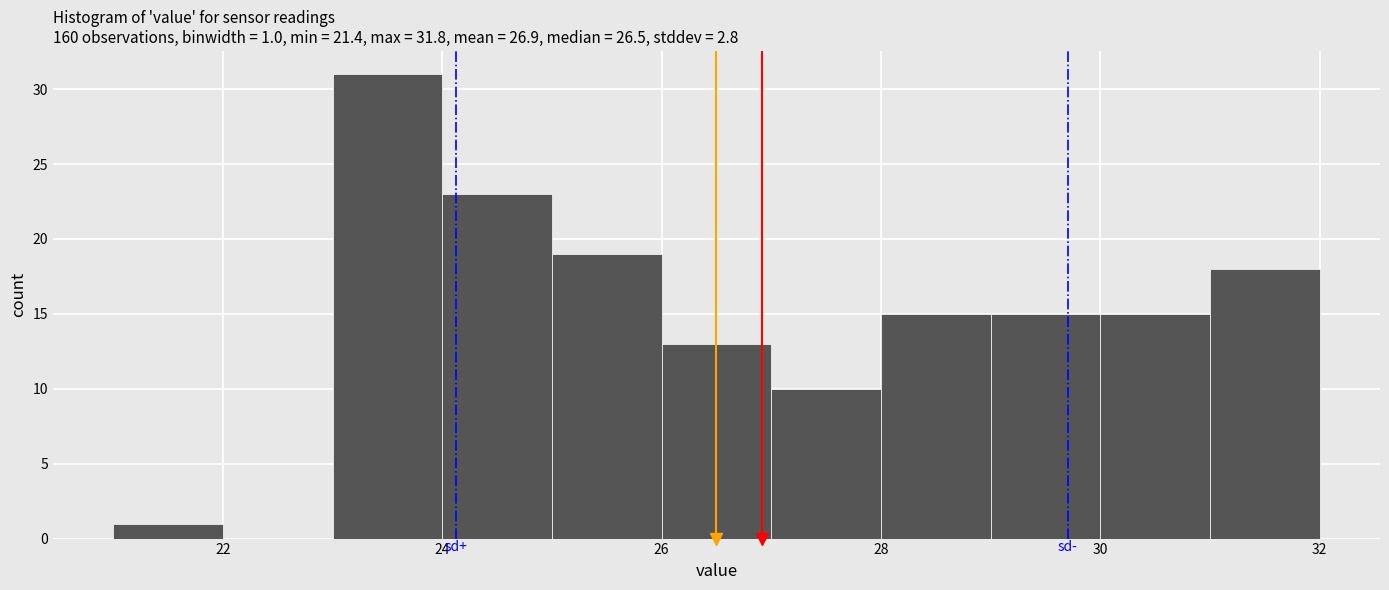

Which range on the x-axis has the tallest bar?

23 to 24